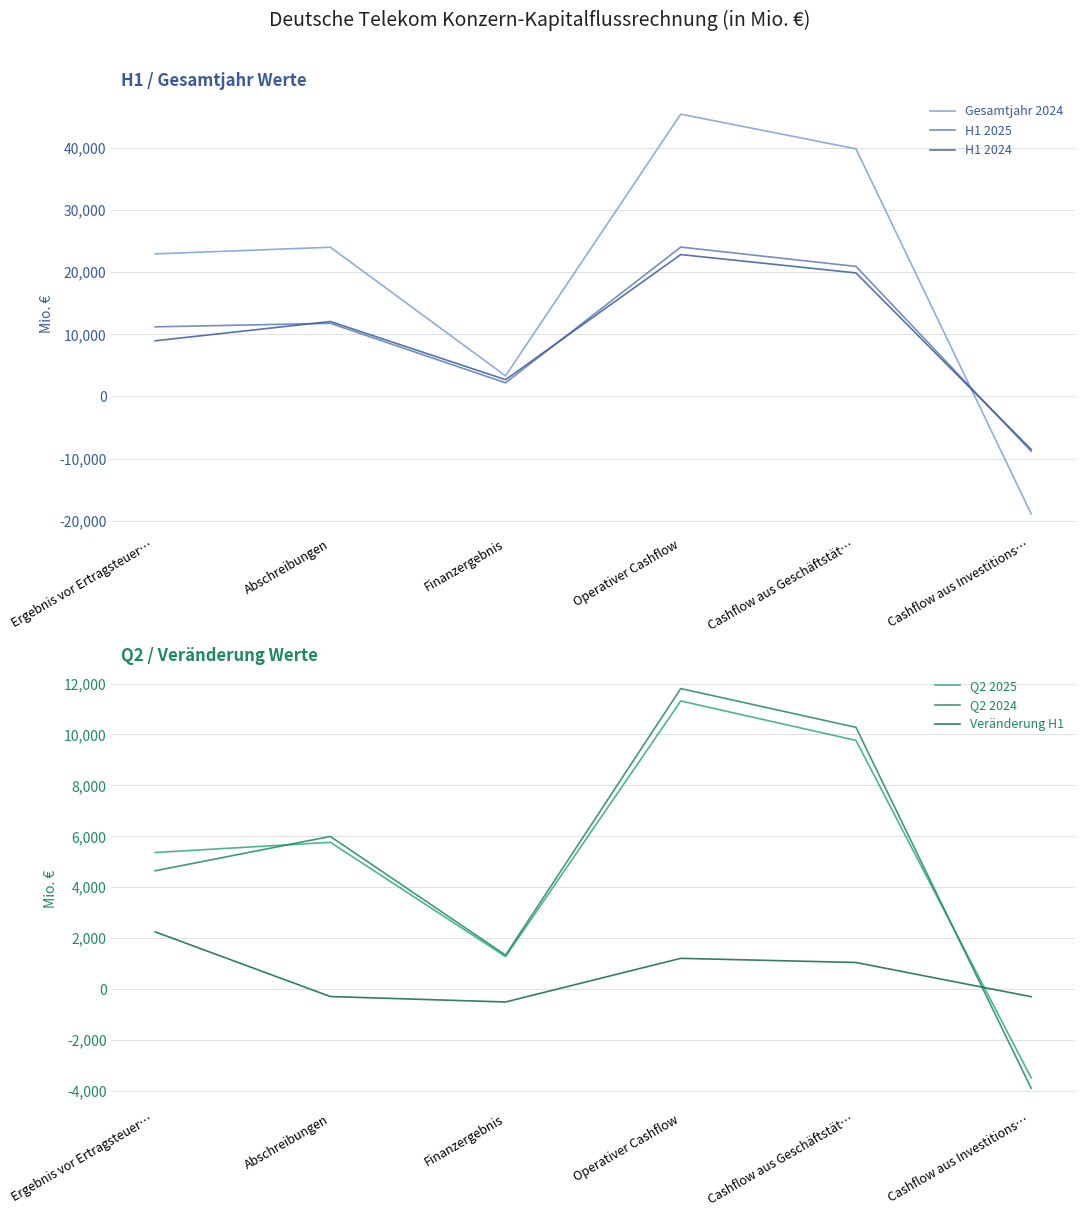

How many intersections are there between H1 2024 and H1 2025?

3